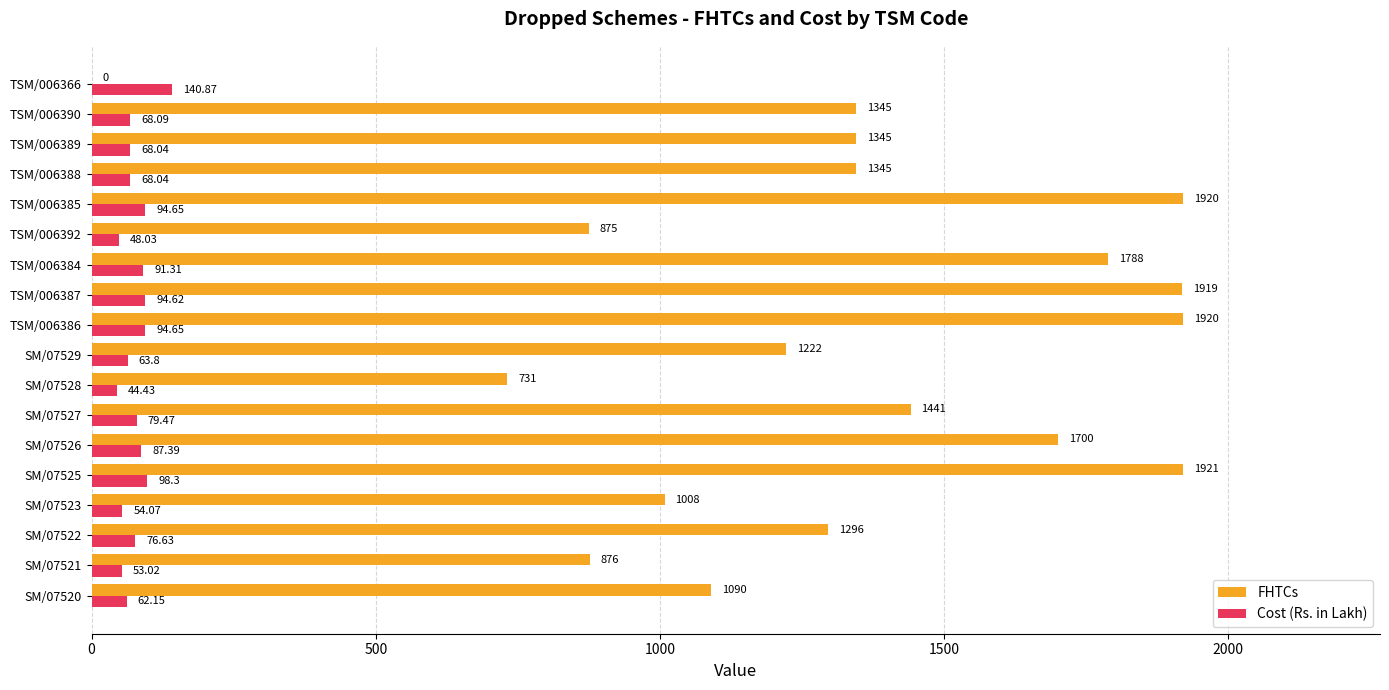

Which series changed the most between SM/07523 and TSM/006387?

FHTCs